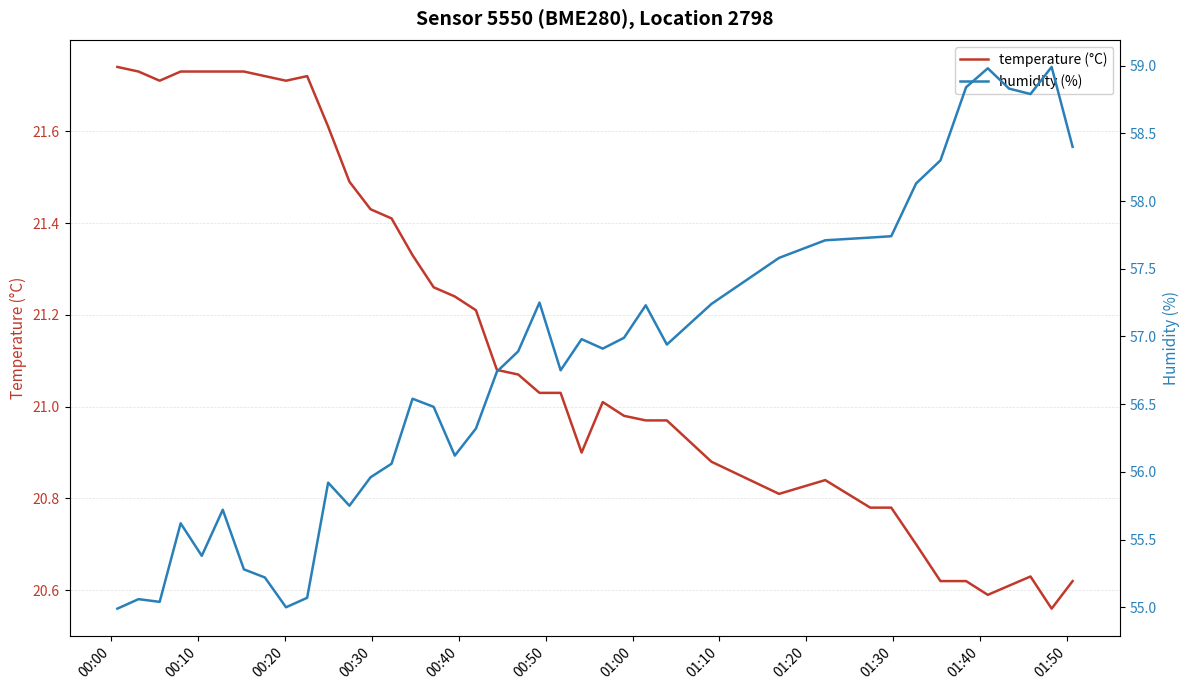

What is the greatest value displayed?

59.0